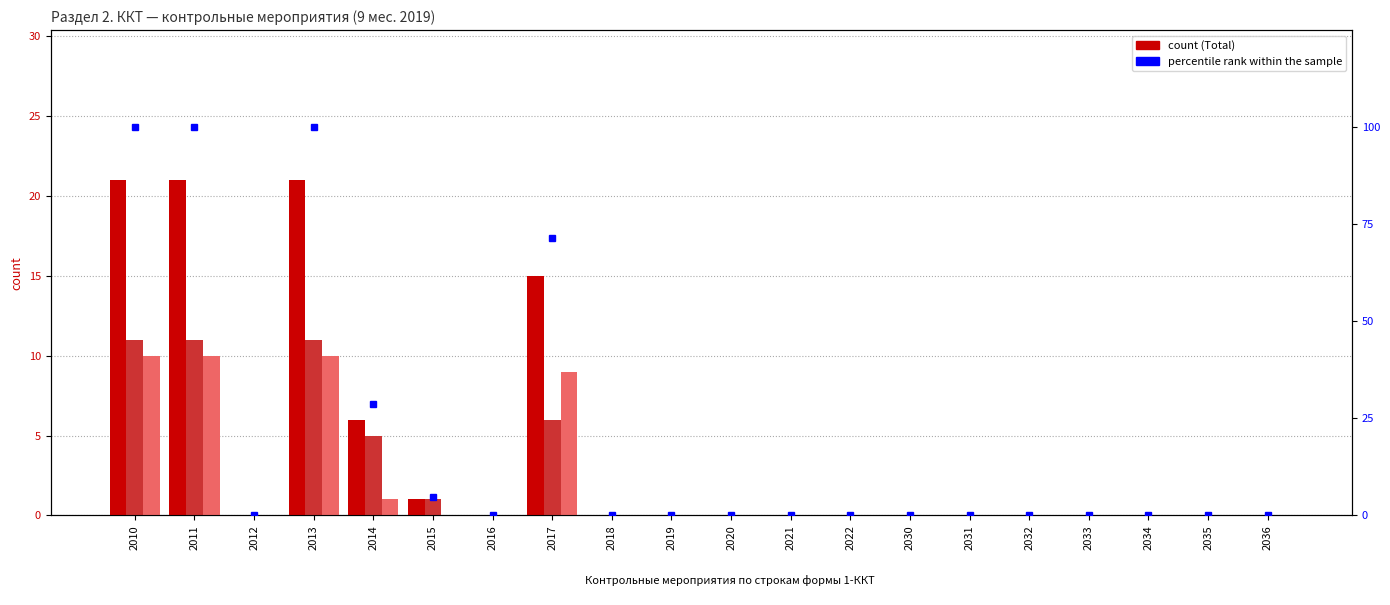

Which label corresponds to the smallest value in the chart?

2012